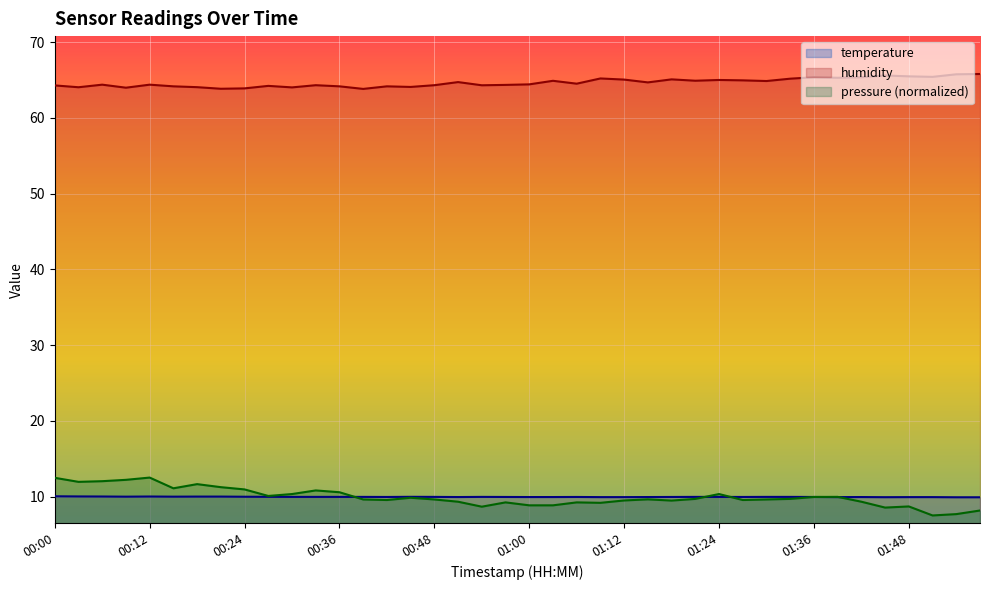

What is the label of the 38th point from the right?

00:06